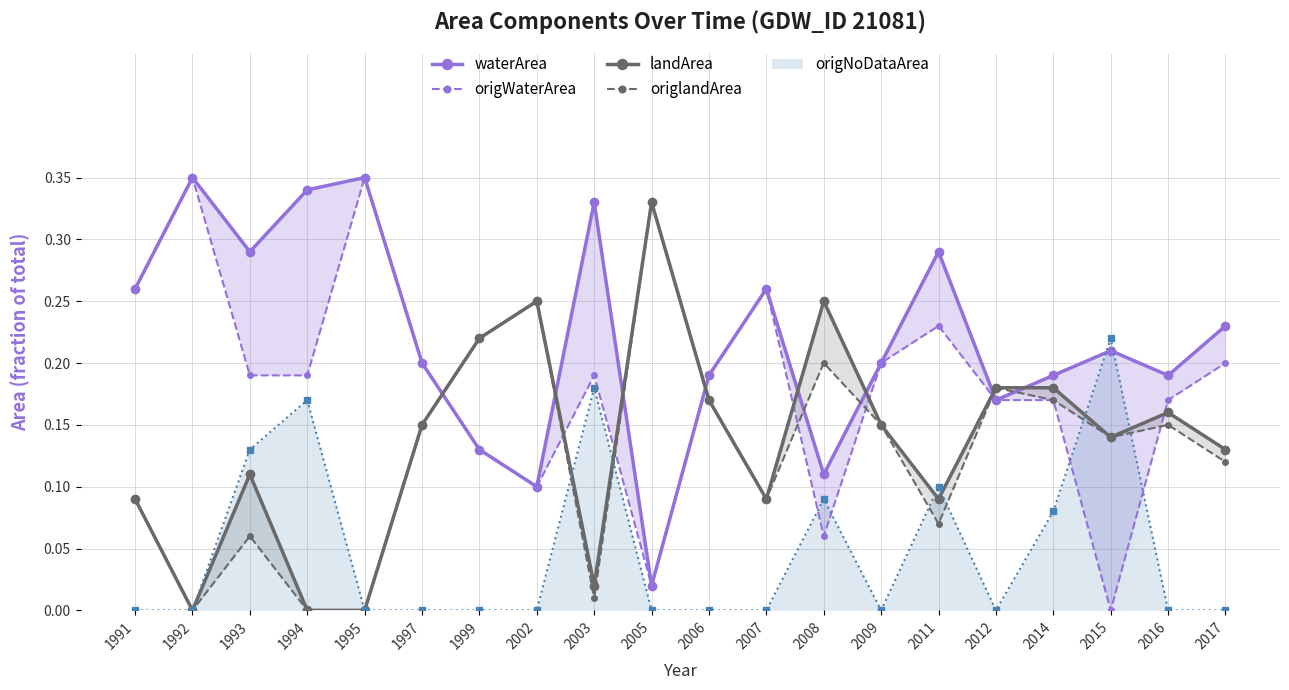

What is the sum of the landArea values at 2009 and 2007?

0.2